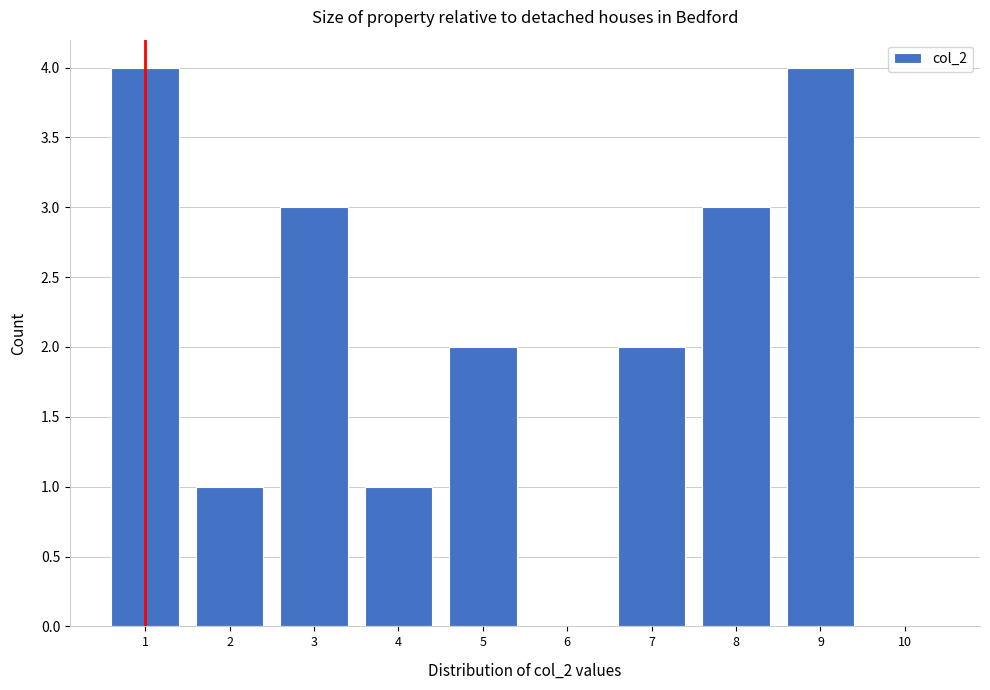

Reading left to right, transcribe this chart: for each bar, give the range it covers on the x-axis and its height. The values are not printed on the chart, so give them approximately, as read against the axis.

0.5 to 1.5: 4
1.5 to 2.5: 1
2.5 to 3.5: 3
3.5 to 4.5: 1
4.5 to 5.5: 2
5.5 to 6.5: 0
6.5 to 7.5: 2
7.5 to 8.5: 3
8.5 to 9.5: 4
9.5 to 10.5: 0